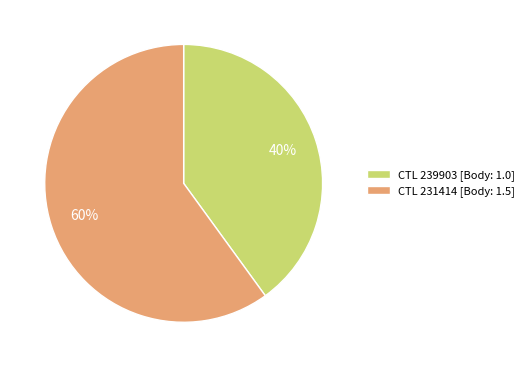

Approximately how many times larger is the value at CTL 239903 [Body: 1.0] compared to CTL 231414 [Body: 1.5]?

0.7